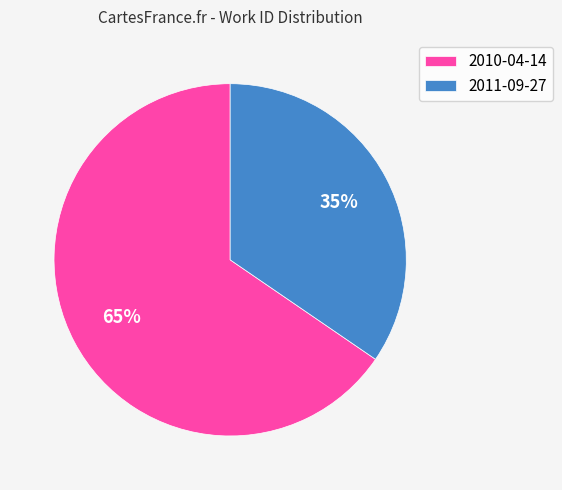

To the nearest percent, what percentage of the pie is 2010-04-14?

65%